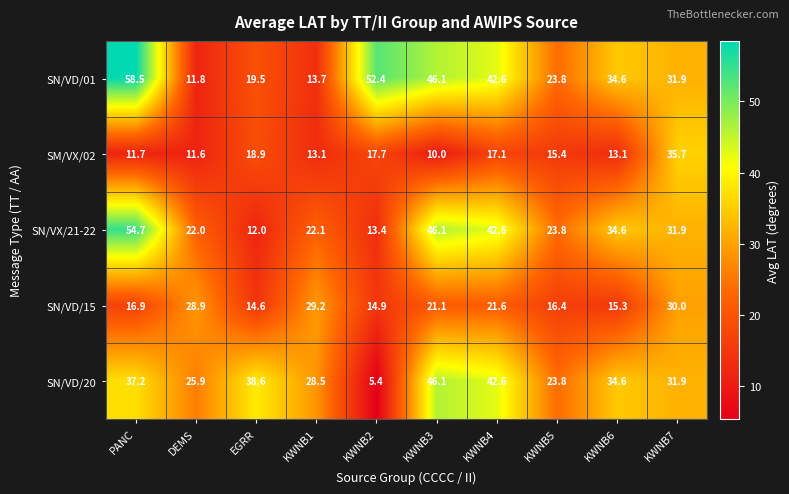

At how many categories does at least one series exceed 37?

5